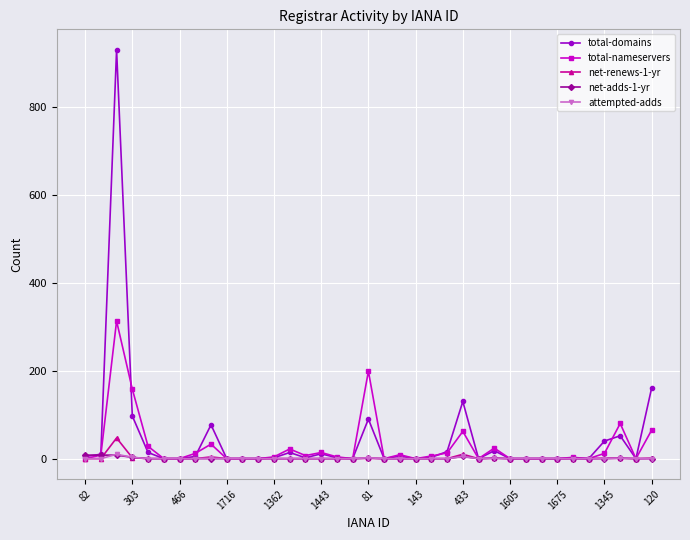

What is the greatest value displayed?

930